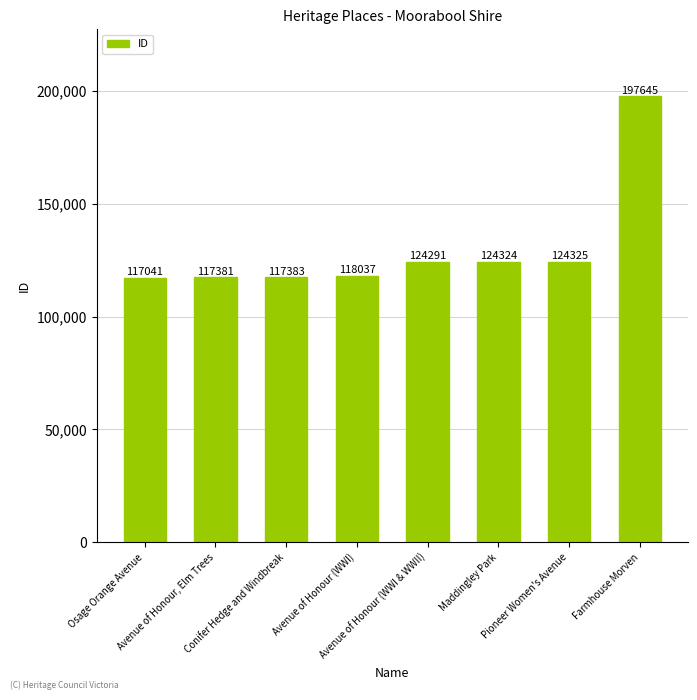

How many distinct data groups are displayed?

1